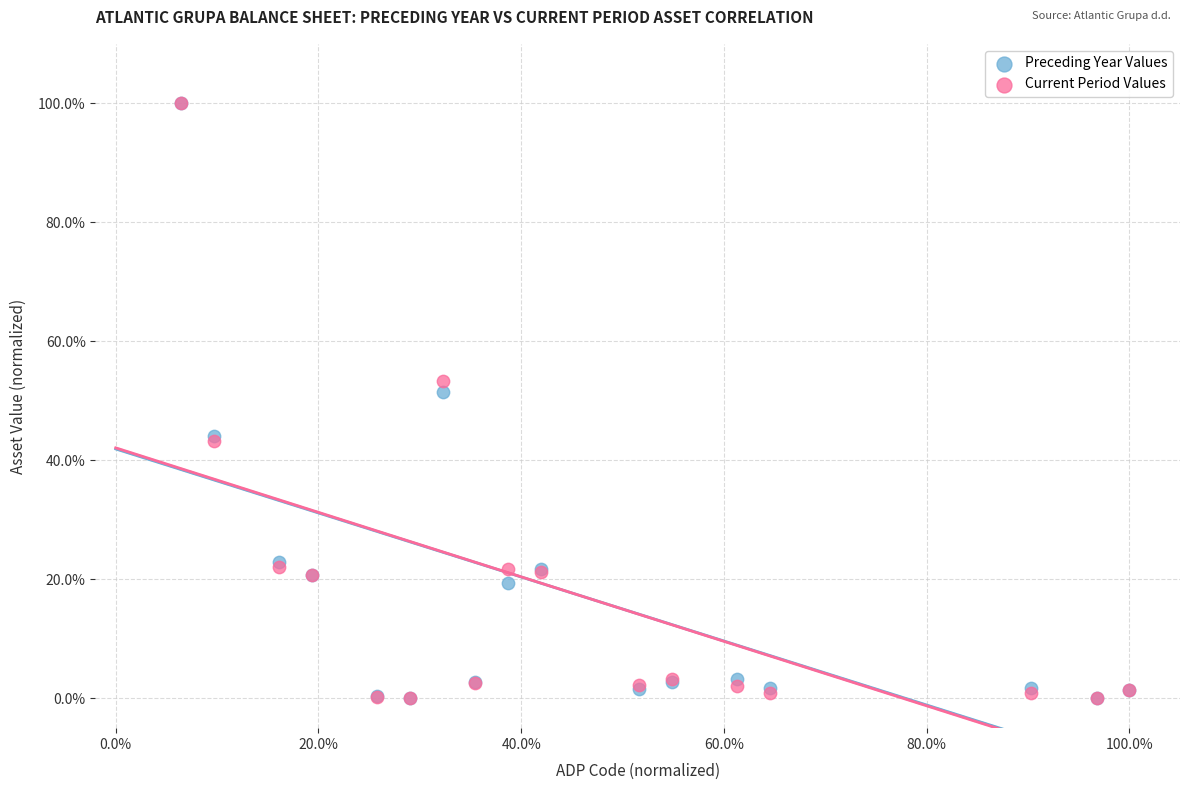

In the Current Period Values series, what Y value is closest to 50?

53.3